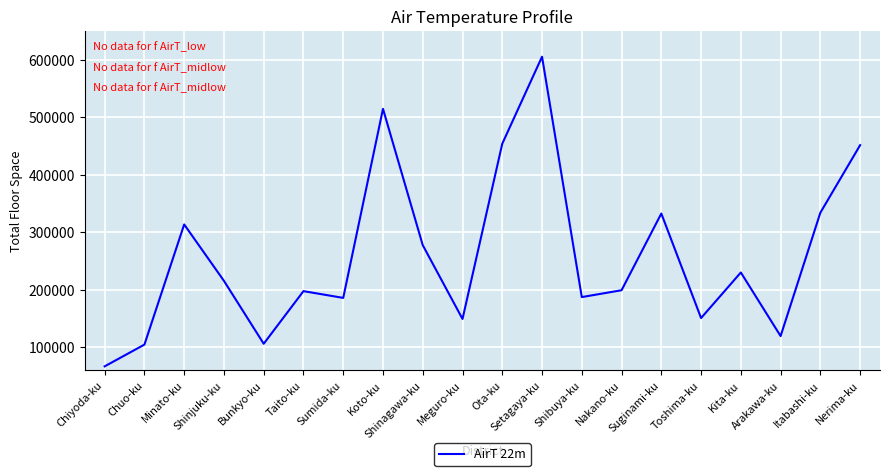

Which label corresponds to the largest value in the chart?

Setagaya-ku